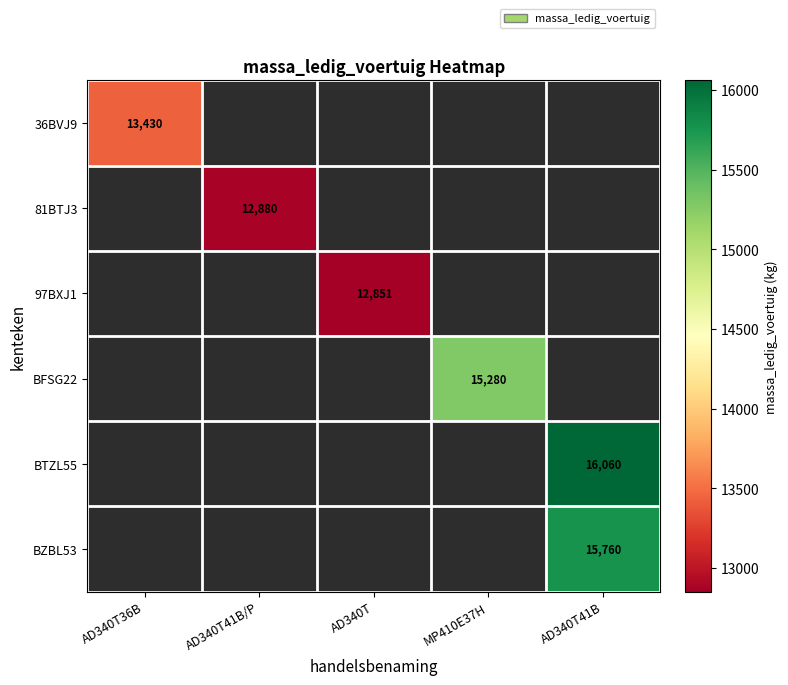

The BZBL53 series shows 15760 at AD340T41B. True or false?

True